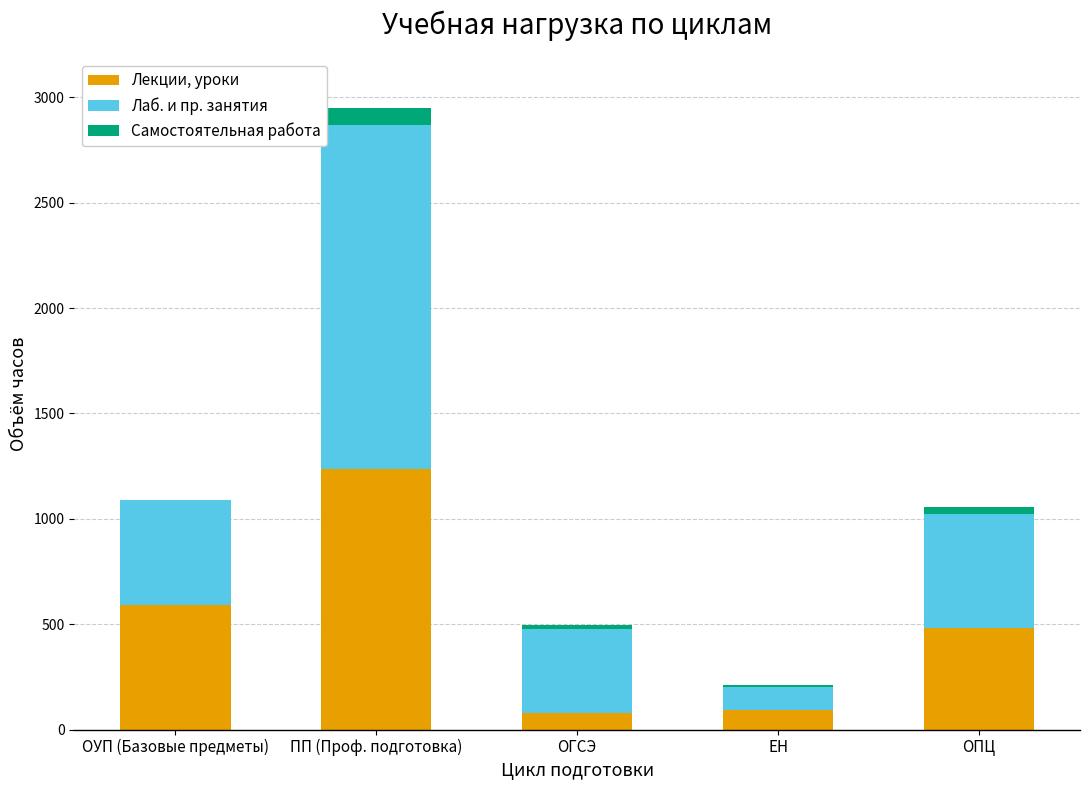

Reading right to left, list the values for the Лекции, уроки series.

ОПЦ=484	ЕН=94	ОГСЭ=78	ПП (Проф. подготовка)=1236	ОУП (Базовые предметы)=591